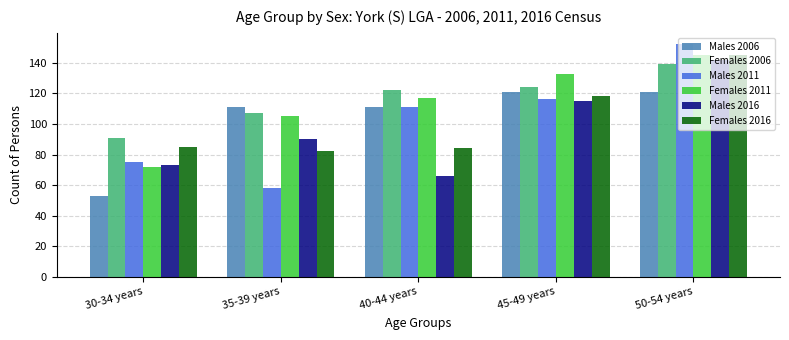

Rank the categories by Males 2011 value from highest to lowest.

50-54 years, 45-49 years, 40-44 years, 30-34 years, 35-39 years